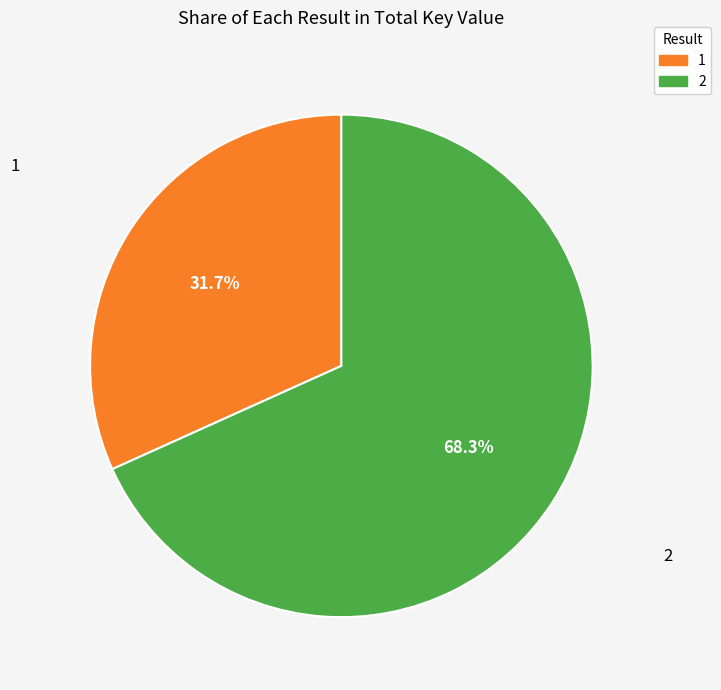

Does 2 represent more than half of the total?

Yes